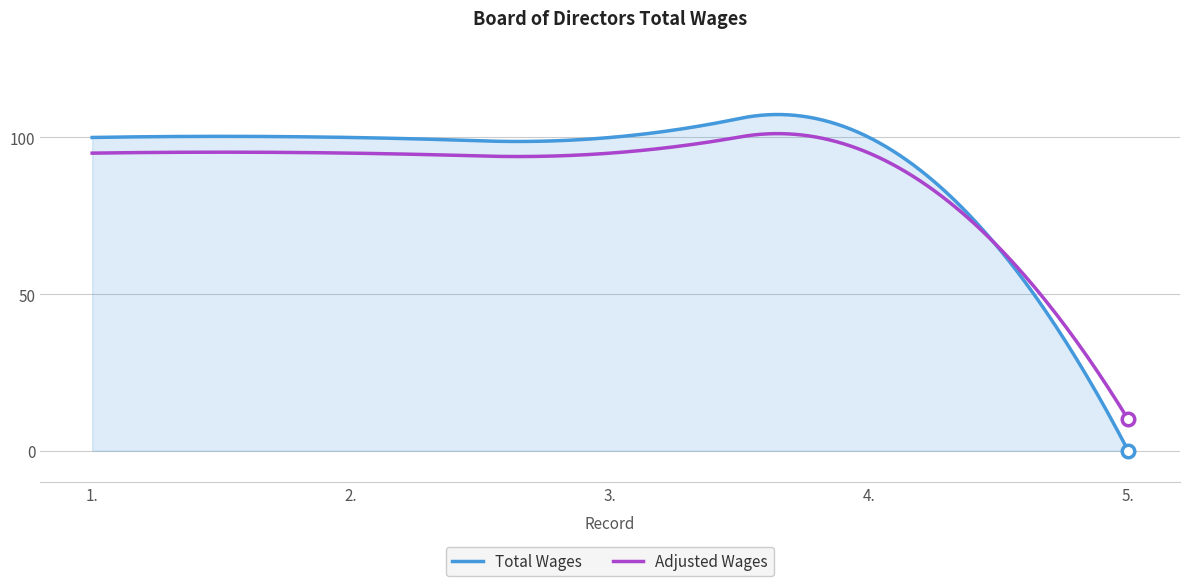

List the series in order of their peak value, highest first.

Total Wages, Adjusted Wages